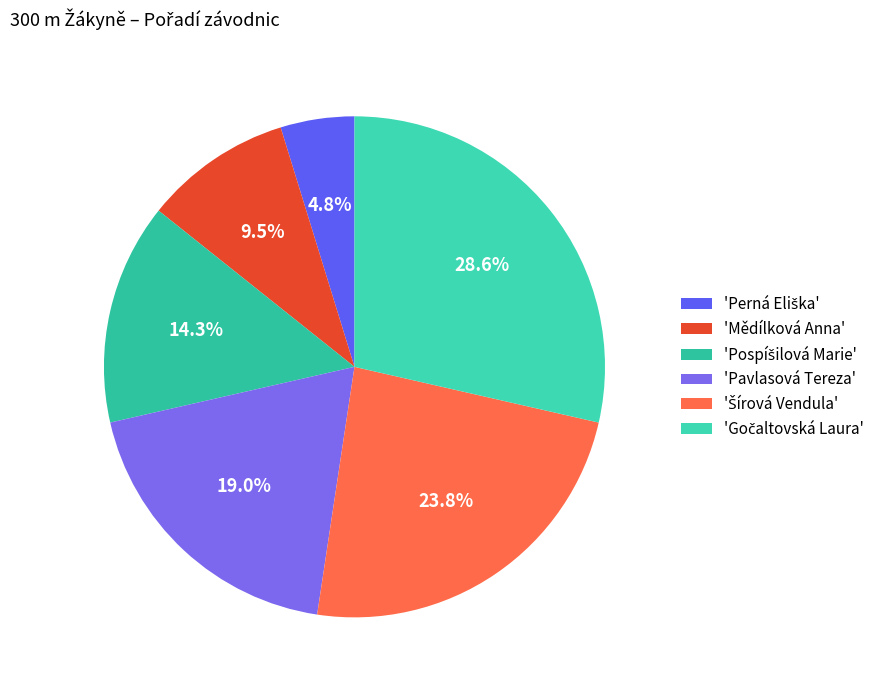

To the nearest percent, what is the average slice percentage?

17%